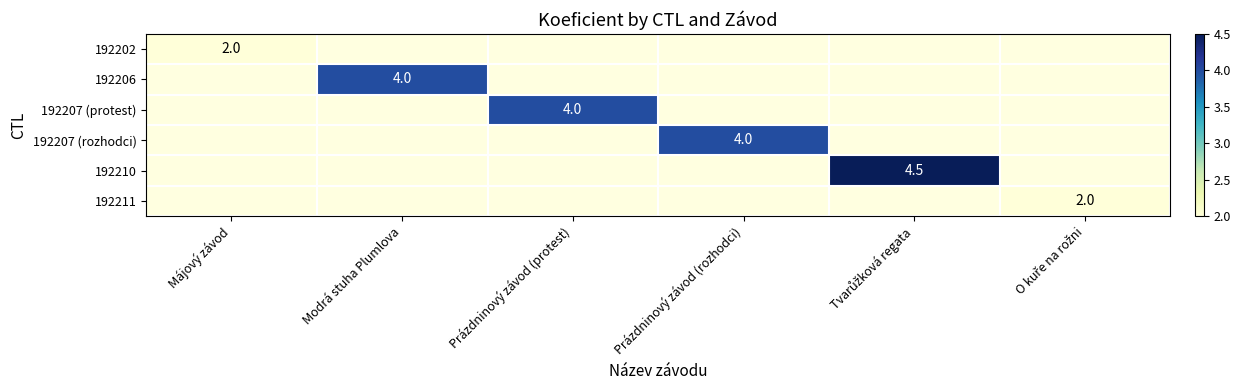

The 192207 (rozhodci) series shows 6.9 at Prázdninový závod (rozhodci). True or false?

False